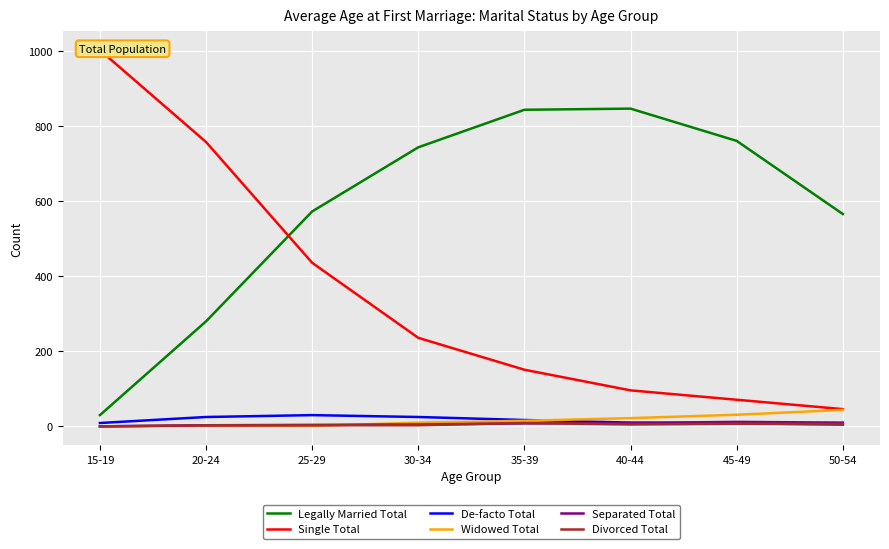

What is the sum of all Separated Total values?

51